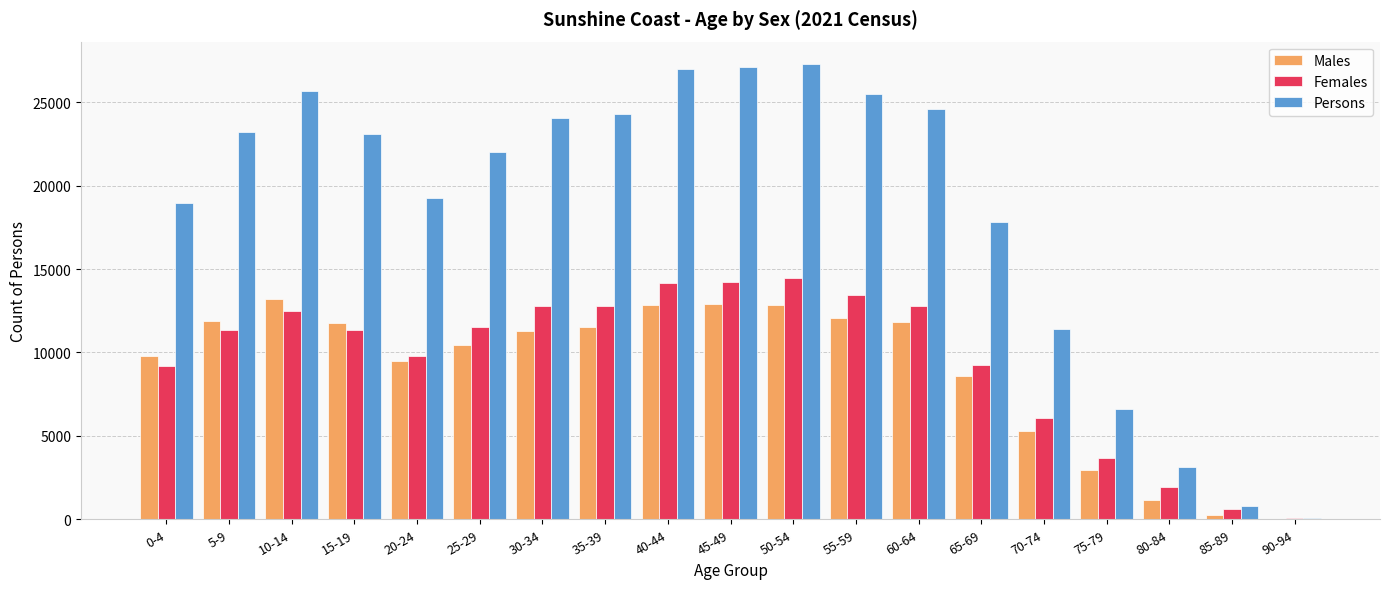

The value of Females at 70-74 is 6073. True or false?

True